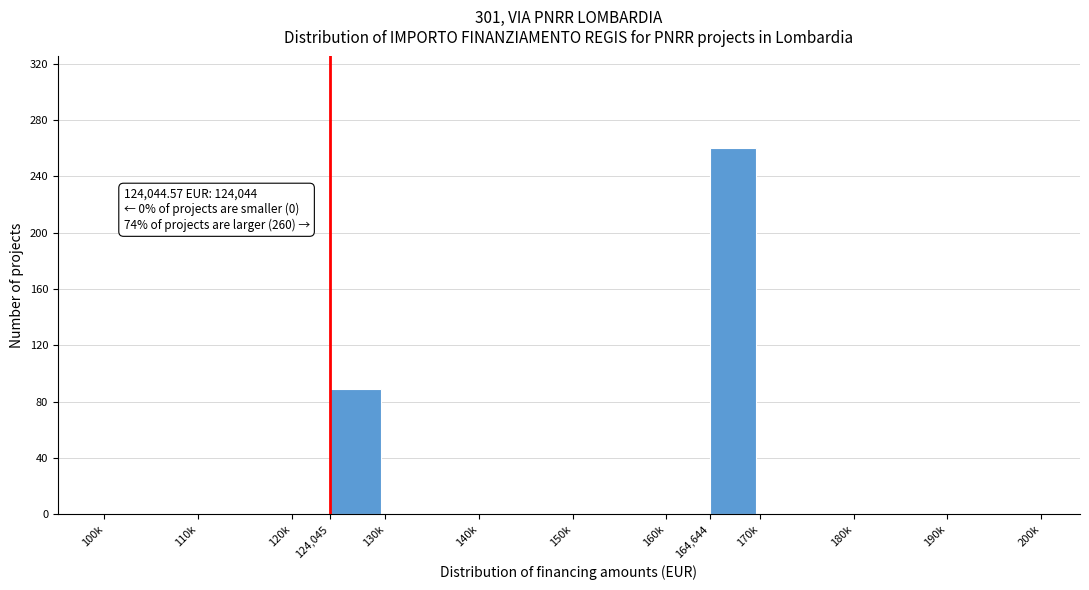

Reading left to right, list all the values displayed in this chart.

100k=0	110k=0	120k=0	124,045=89	130k=0	140k=0	150k=0	160k=0	164,644=260	170k=0	180k=0	190k=0